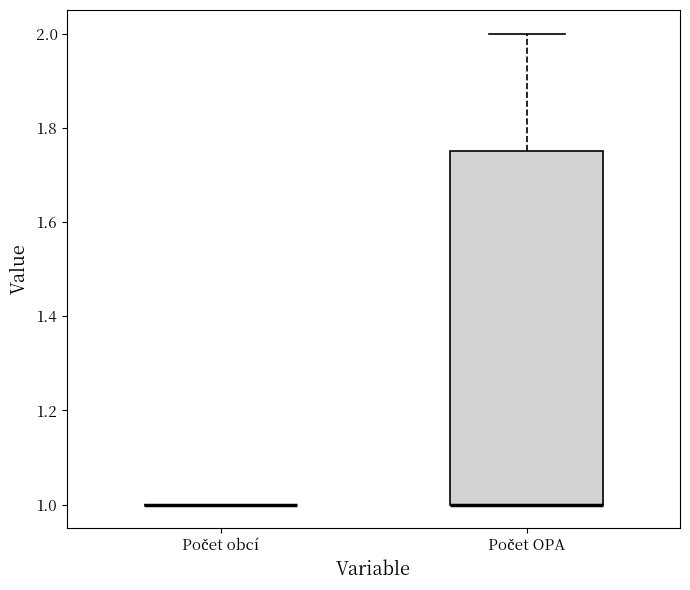

Which box is the tallest, from its lower edge to its upper edge?

Počet OPA